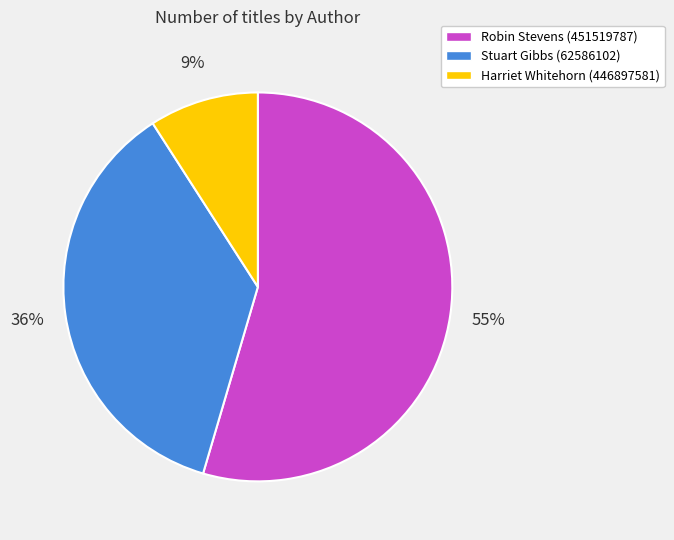

The Robin Stevens (451519787) slice represents 68% of the pie. True or false?

False